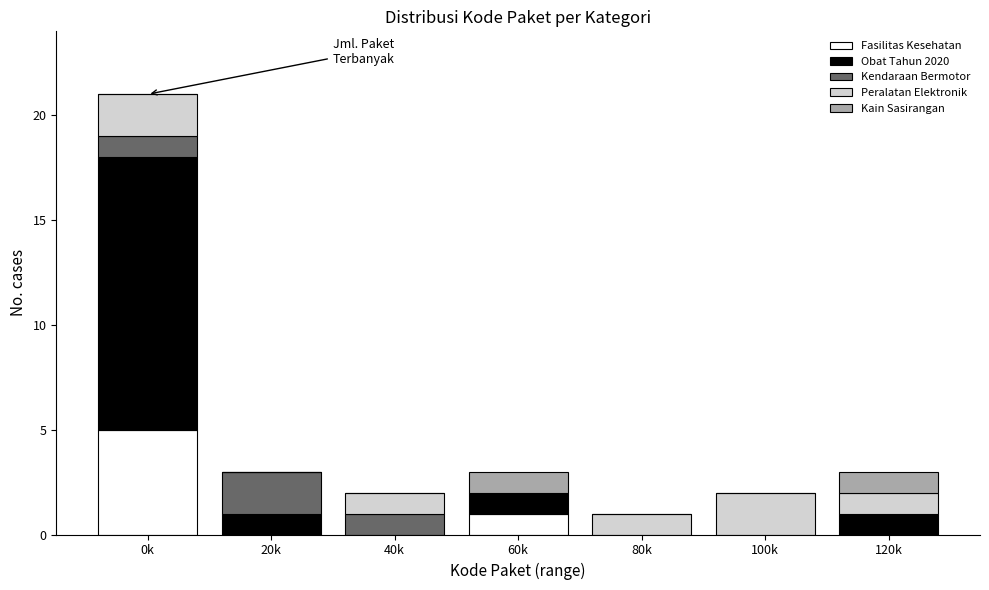

At which label does Fasilitas Kesehatan reach its peak?

0k